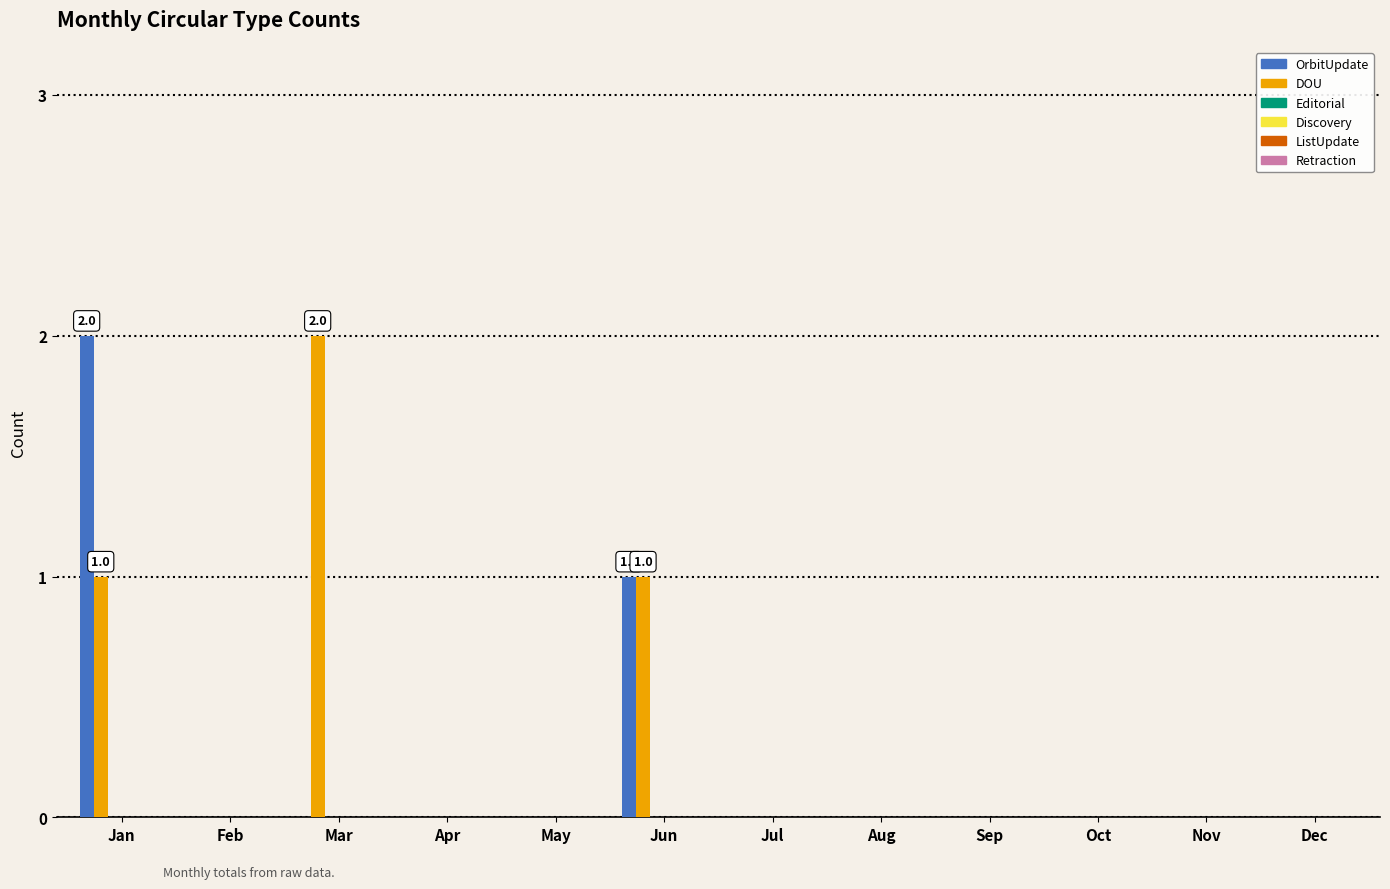

What is the sum of all OrbitUpdate values?

3